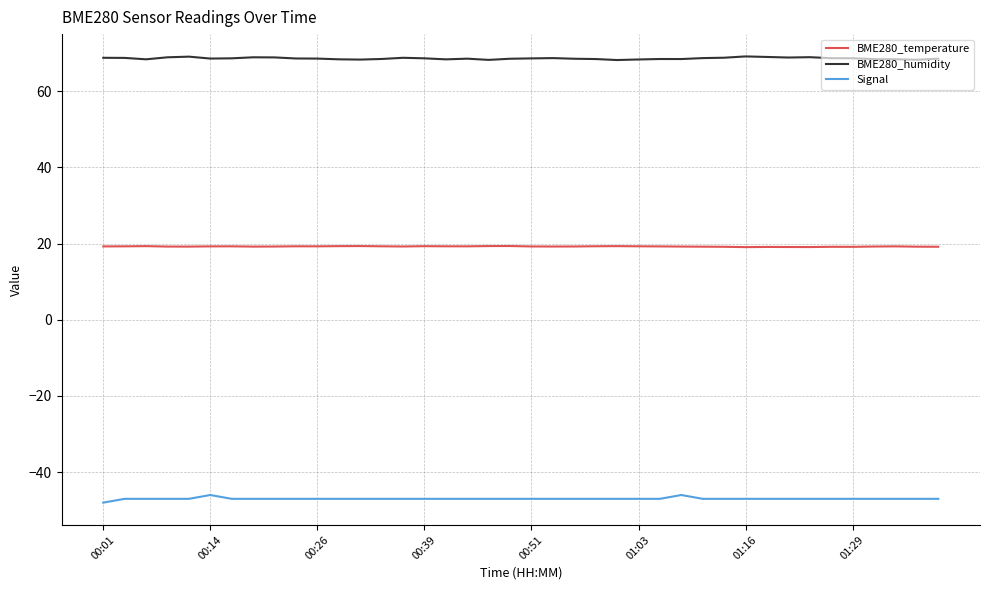

How many series are shown in this chart?

3